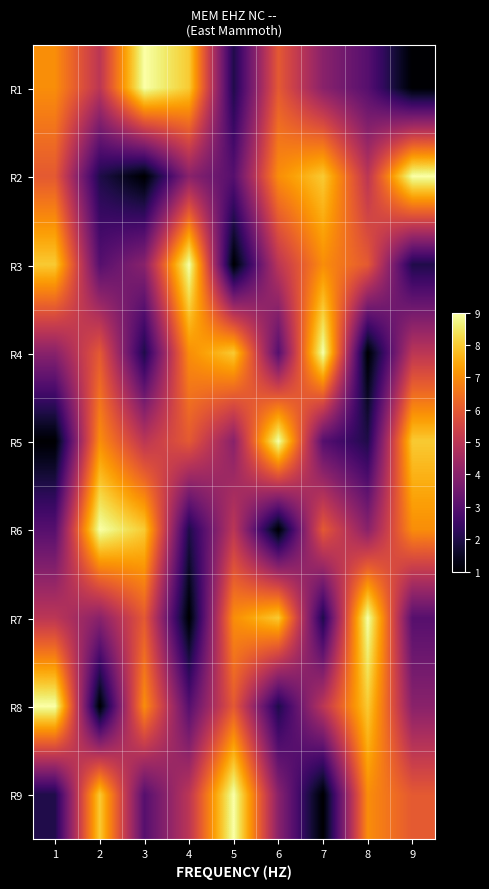

What is the spread (max minus min) of values at 7?

8